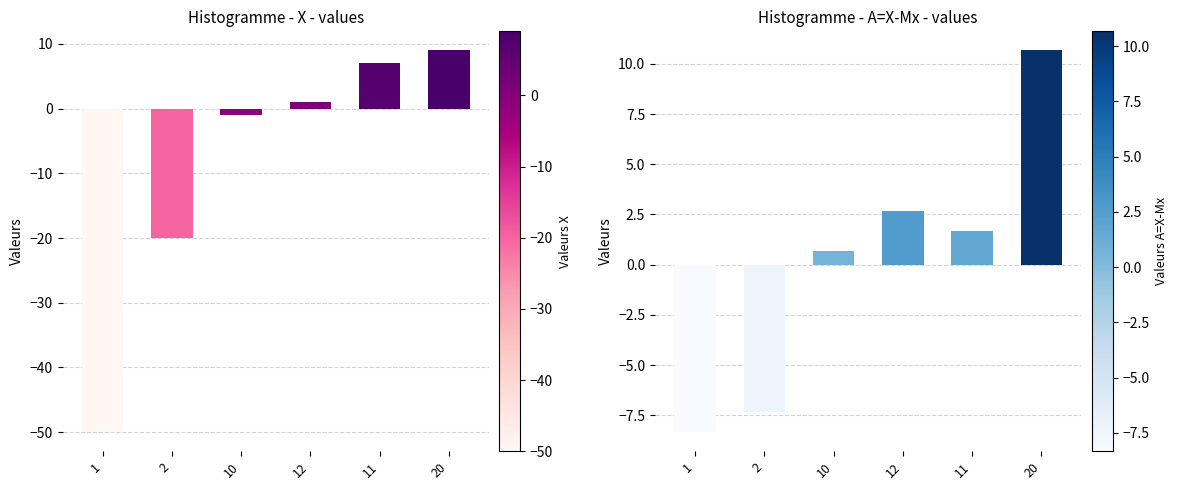

The value of col_1 at 20 is 9.0. True or false?

True